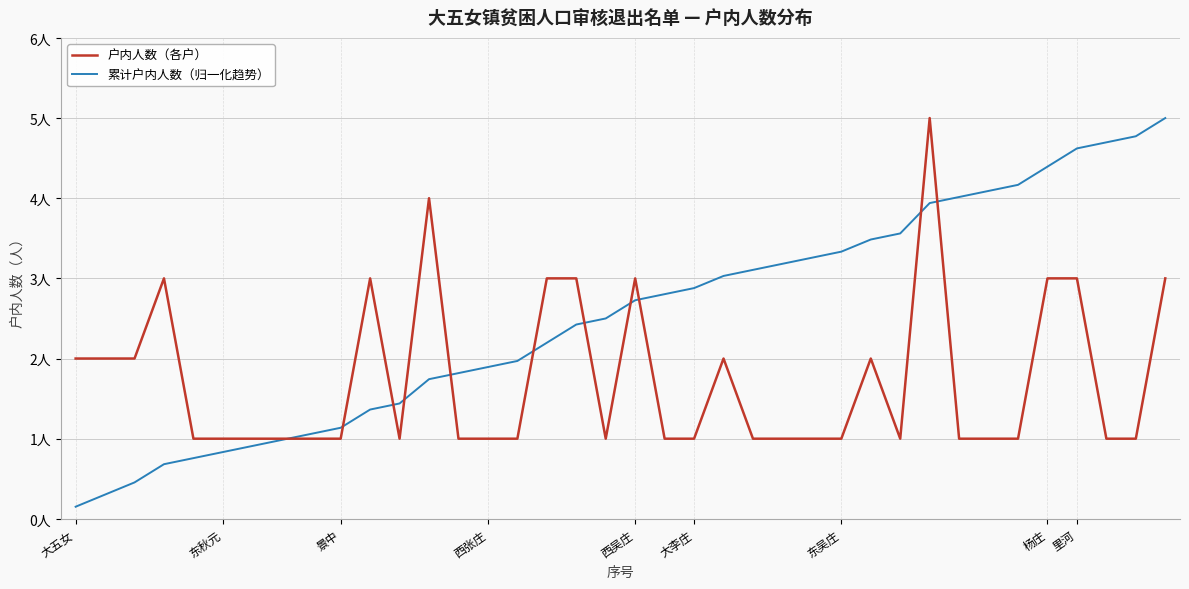

True or false: 累计户内人数（归一化趋势） and 户内人数（各户） intersect in this chart.

True